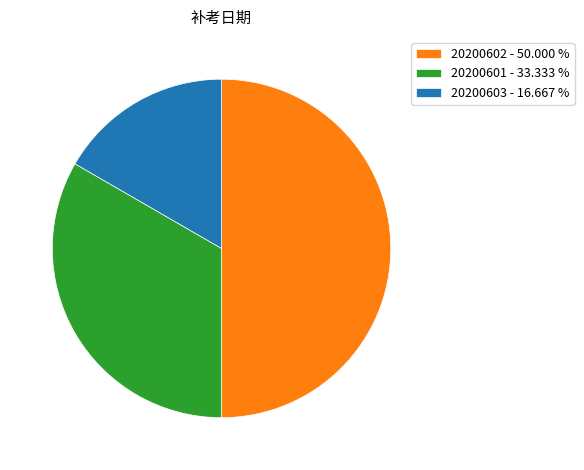

Is 20200601 - 33.333 % the majority of the pie?

No